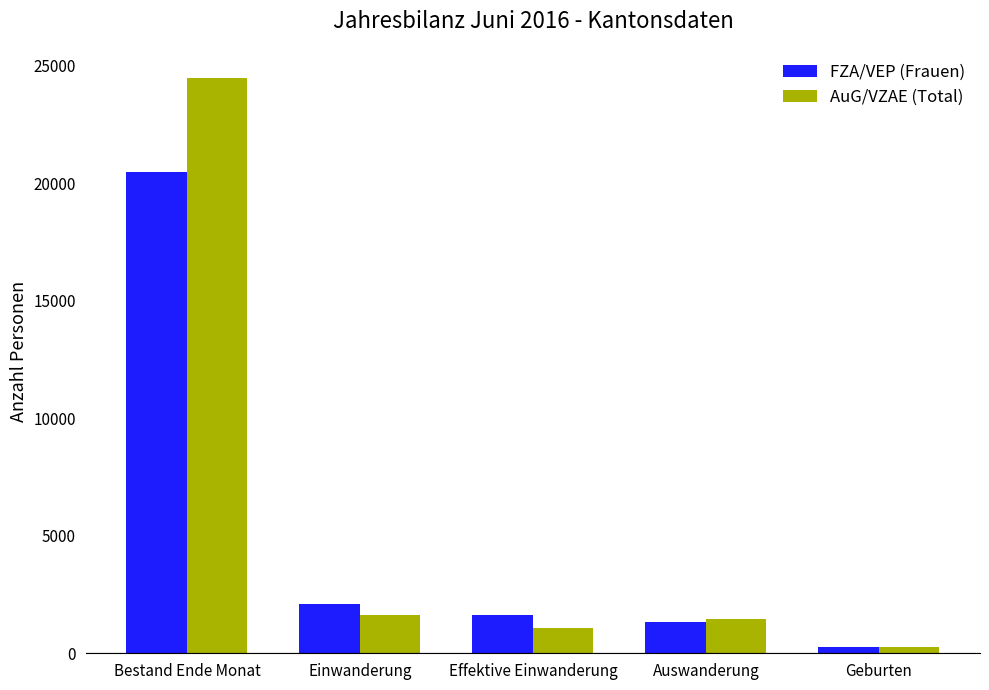

What is the average value of the FZA/VEP (Frauen) series?

5149